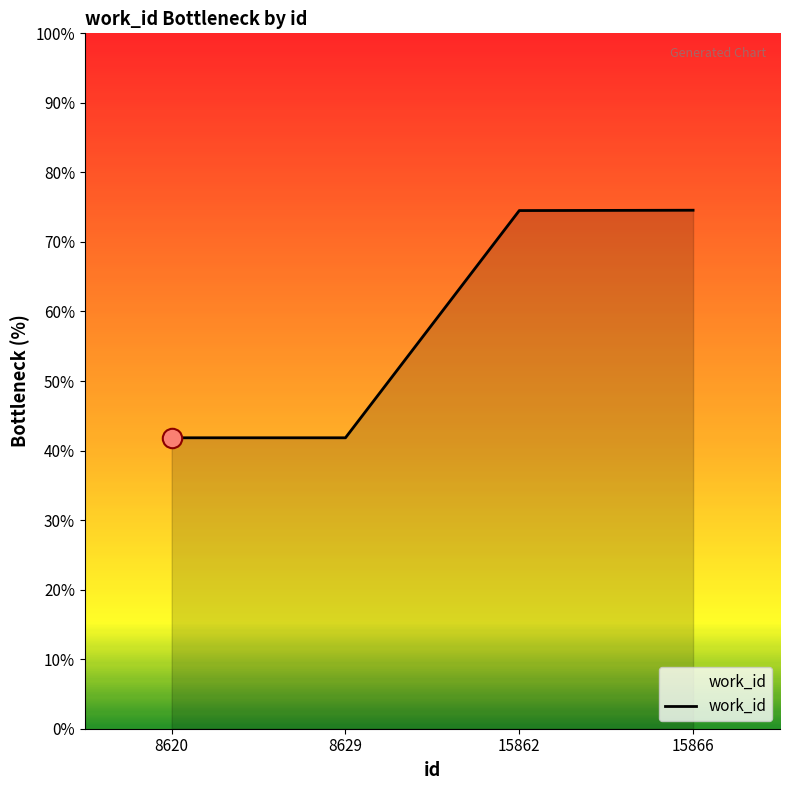

What is the difference between the maximum and minimum values?

32.7